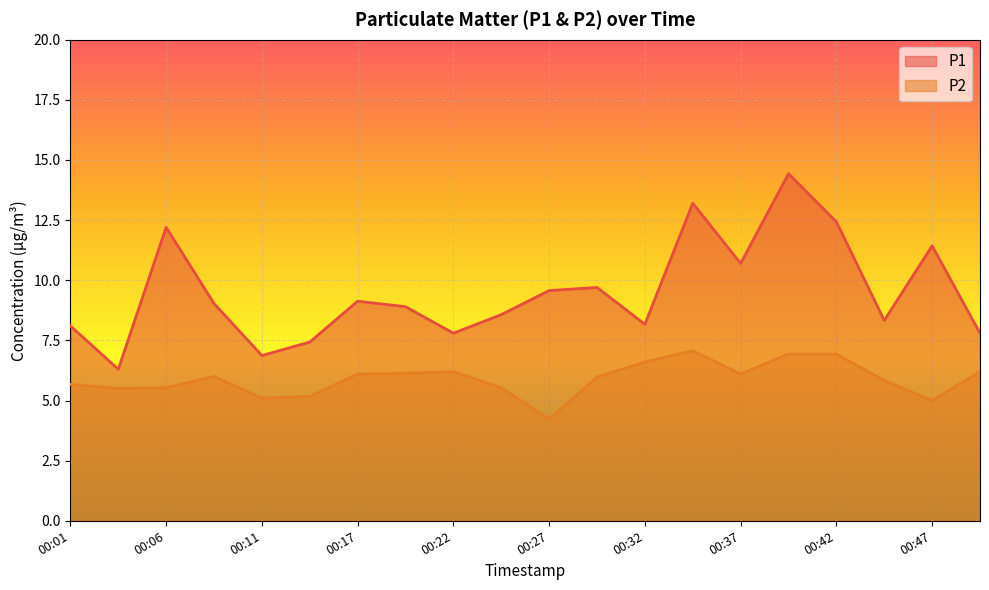

The value of P2 at 00:42 is 6.9. True or false?

True